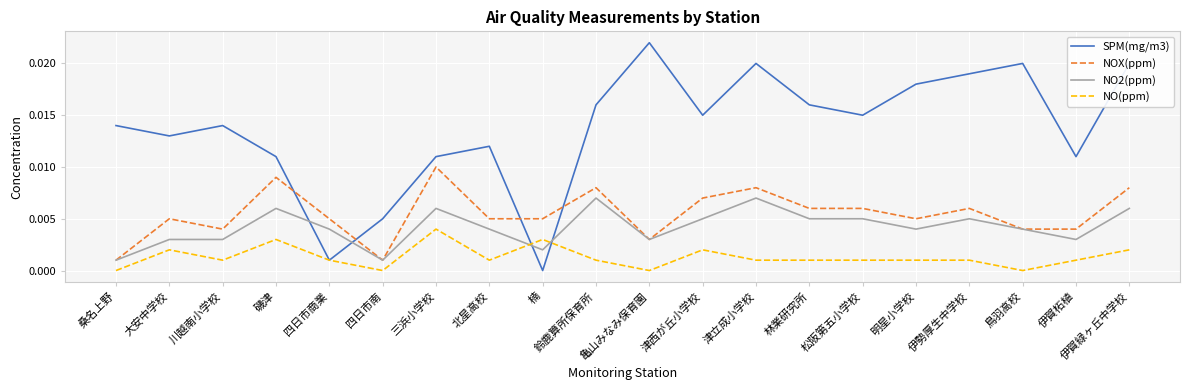

List the series in order of their peak value, lowest first.

NO(ppm), NO2(ppm), NOX(ppm), SPM(mg/m3)